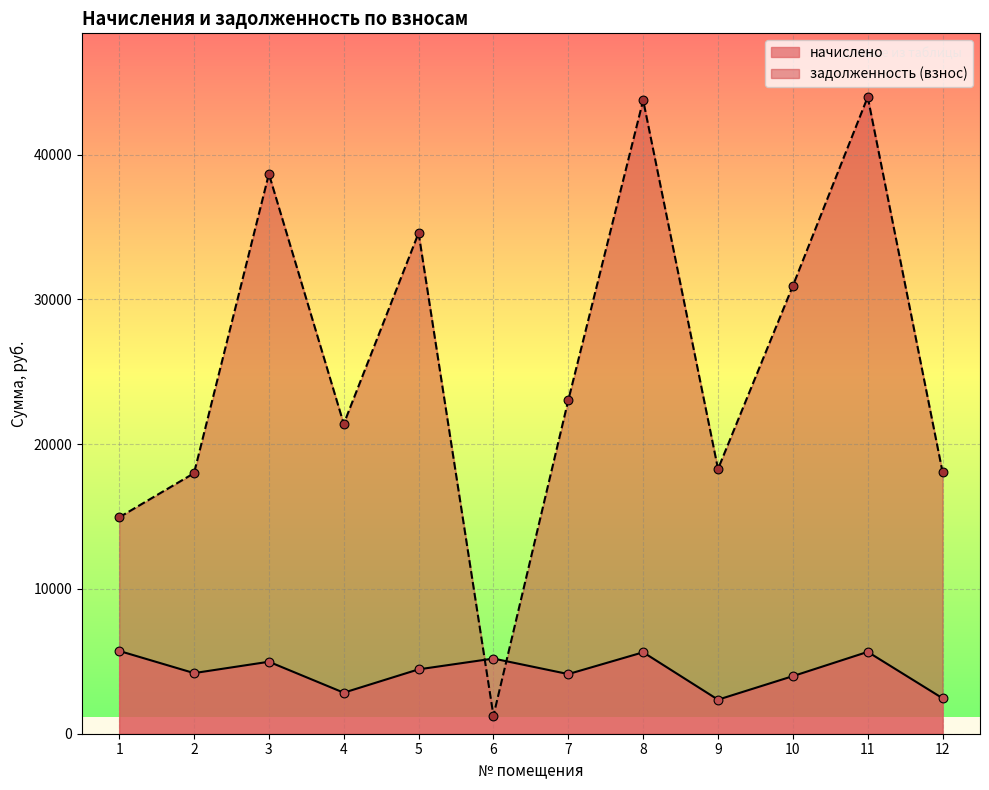

At which category is the sum across all series the highest?

11